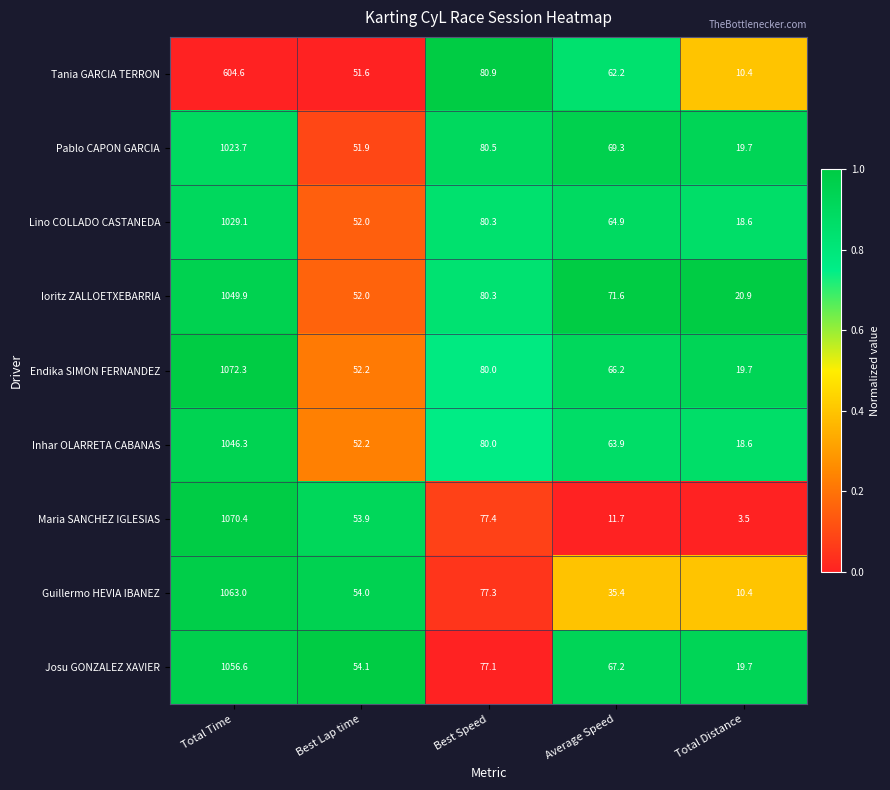

At Average Speed, list the series in order from largest to smallest.

Ioritz ZALLOETXEBARRIA, Pablo CAPON GARCIA, Josu GONZALEZ XAVIER, Endika SIMON FERNANDEZ, Lino COLLADO CASTANEDA, Inhar OLARRETA CABANAS, Tania GARCIA TERRON, Guillermo HEVIA IBANEZ, Maria SANCHEZ IGLESIAS